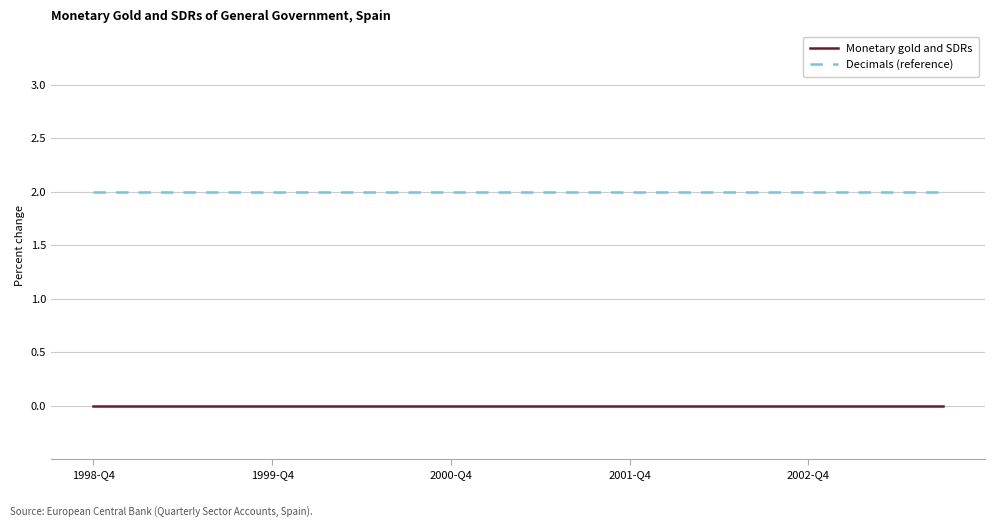

True or false: Decimals (reference) and Monetary gold and SDRs cross at least once.

False